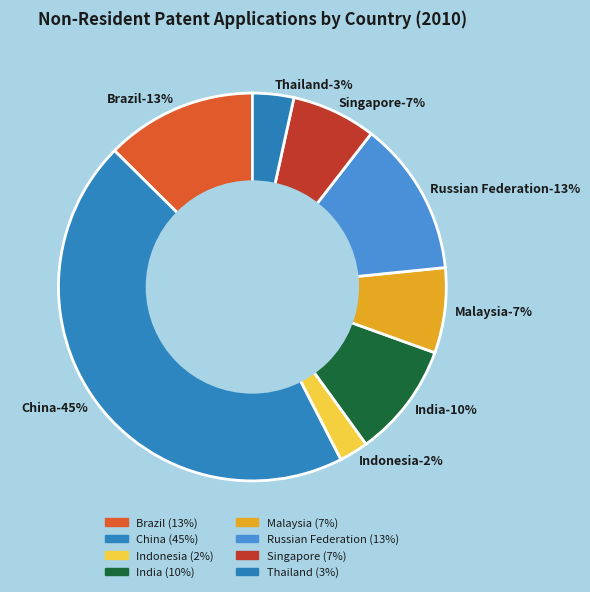

Which has a higher value, Malaysia or China?

China